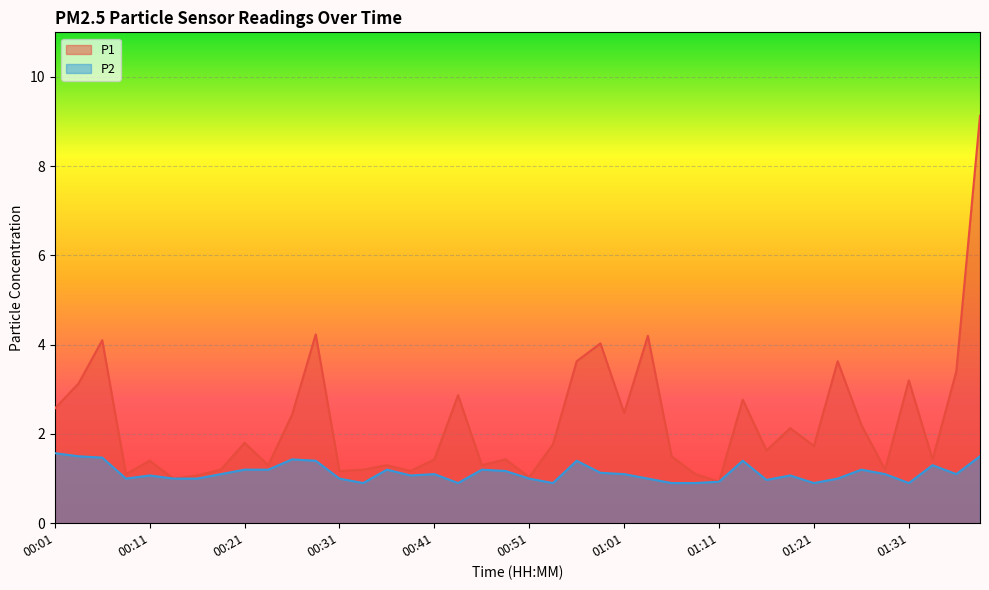

Reading left to right, list all the values displayed in this chart.

P1: 2.6	3.1	4.1	1.1	1.4	1.0	1.1	1.2	1.8	1.3	2.4	4.2	1.2	1.2	1.3	1.2	1.4	2.9	1.3	1.4	1.0	1.8	3.6	4.0	2.5	4.2	1.5	1.1	0.9	2.8	1.6	2.1	1.7	3.6	2.2	1.2	3.2	1.4	3.4	9.1
P2: 1.6	1.5	1.5	1.0	1.1	1.0	1.0	1.1	1.2	1.2	1.4	1.4	1.0	0.9	1.2	1.1	1.1	0.9	1.2	1.2	1.0	0.9	1.4	1.1	1.1	1.0	0.9	0.9	0.9	1.4	1.0	1.1	0.9	1.0	1.2	1.1	0.9	1.3	1.1	1.5